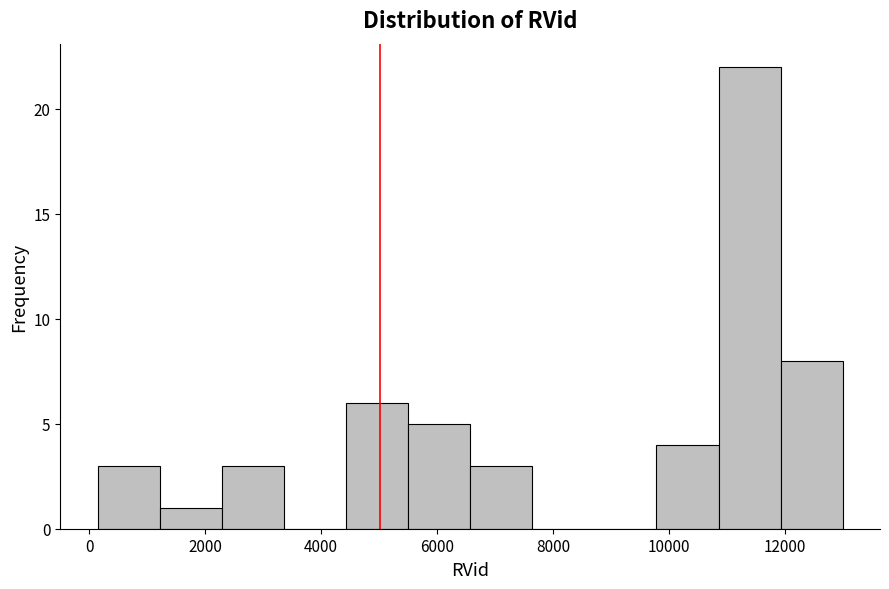

What is the height of the bar covering 10800 to 12000 on the x-axis? Neither the bar edges nor the heights are printed on the chart, so give them approximately, as read against the axes.

22